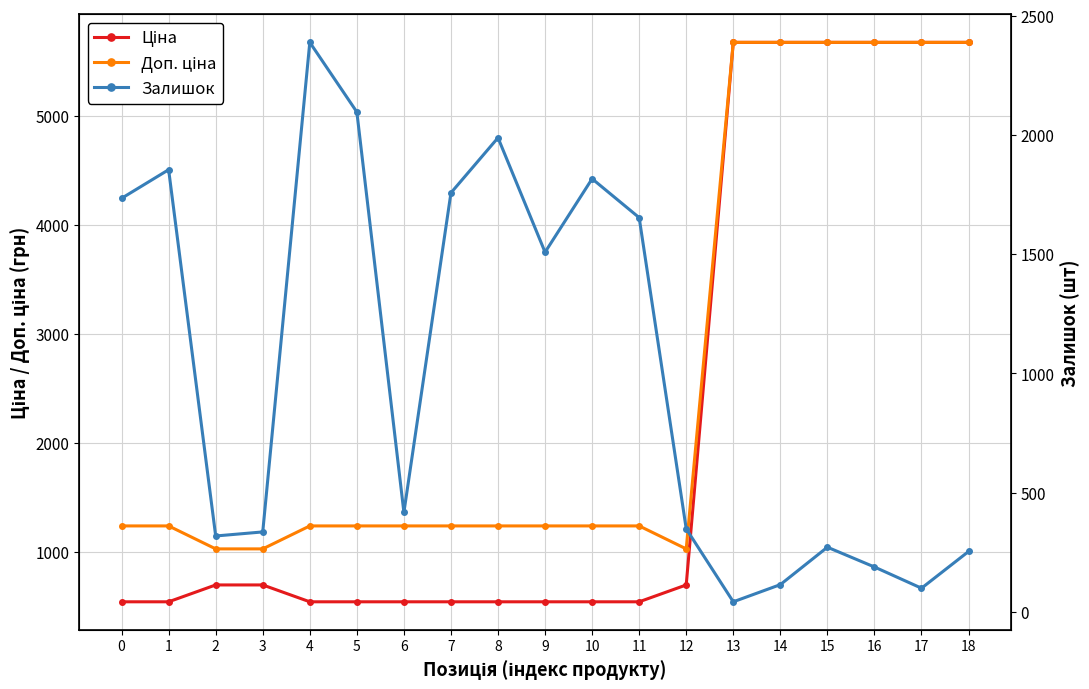

True or false: Ціна and Доп. ціна intersect in this chart.

False